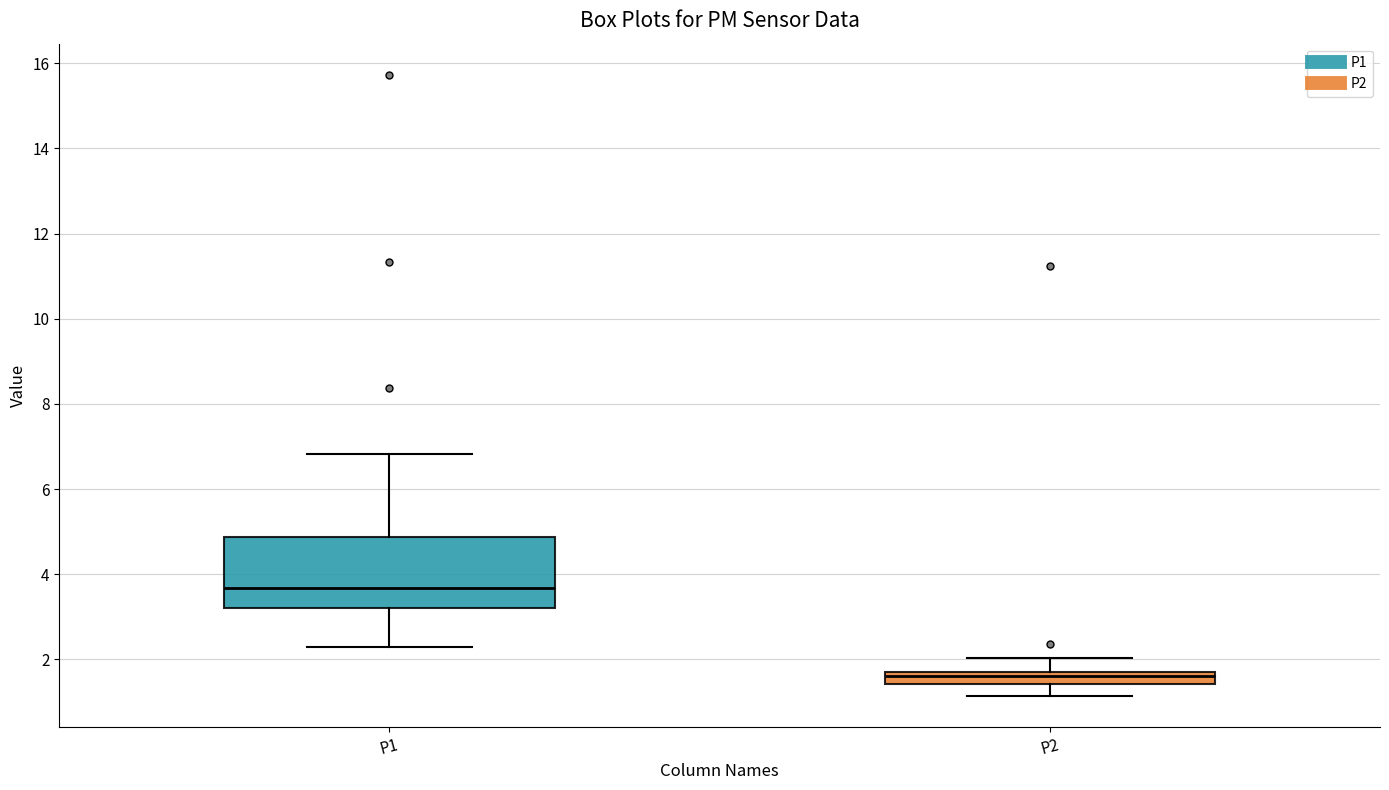

Where is the lower edge of the box for P1 on the y-axis? The values are not printed on the chart, so give them approximately, as read against the axis.

3.2